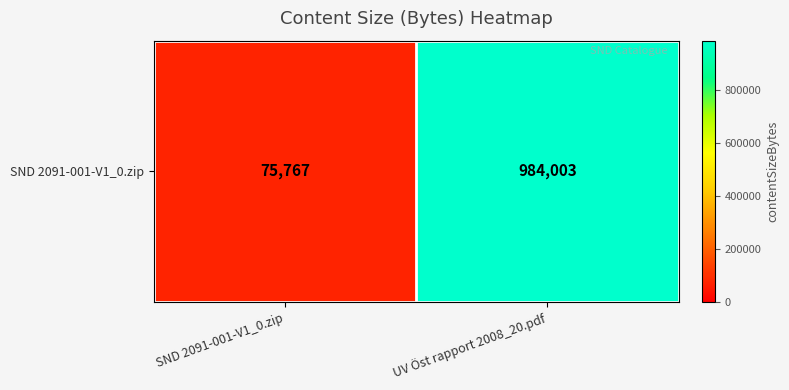

Rank the categories by value from highest to lowest.

UV Öst rapport 2008_20.pdf, SND 2091-001-V1_0.zip